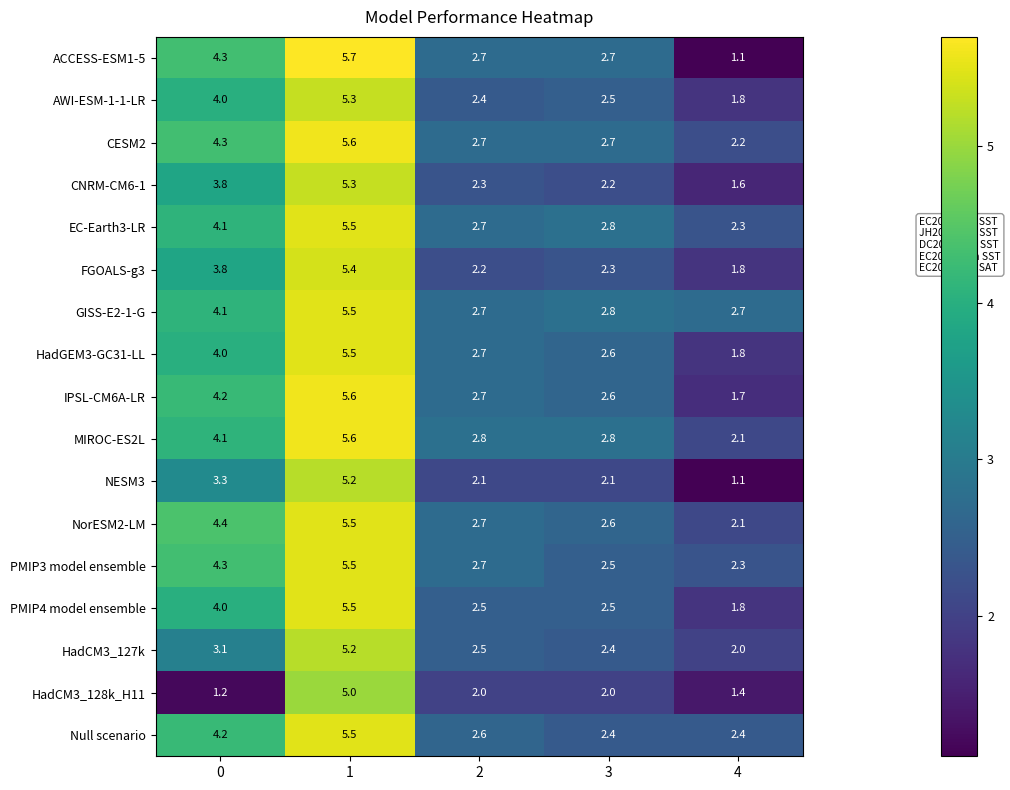

Which series has the widest spread of values?

ACCESS-ESM1-5